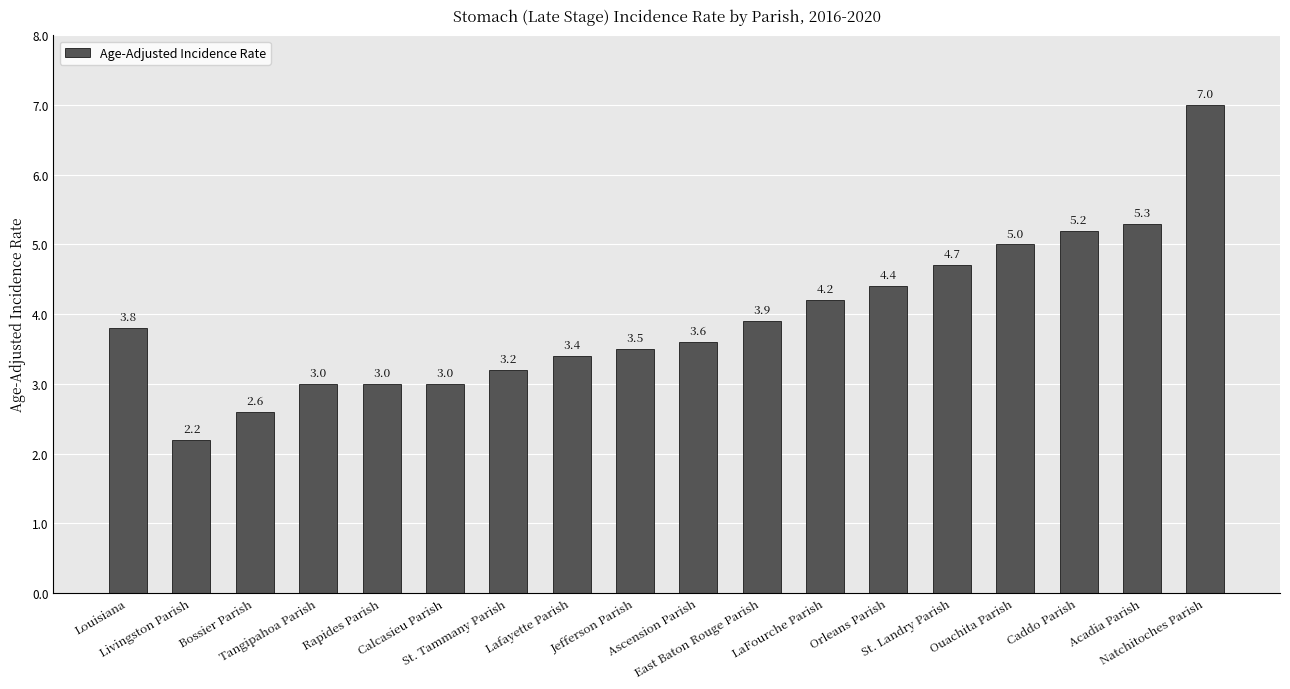

What is the greatest value displayed?

7.0